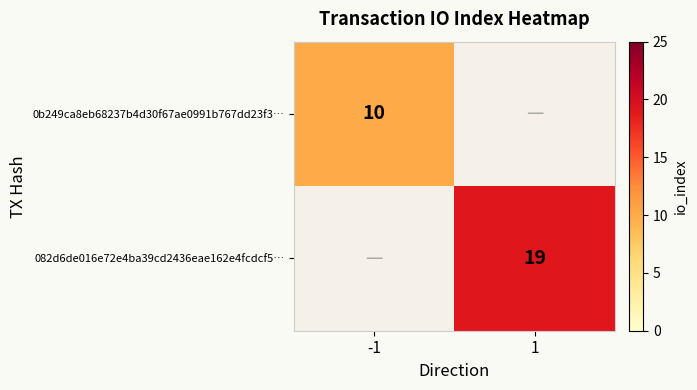

What is the total value across all series at -1?

10